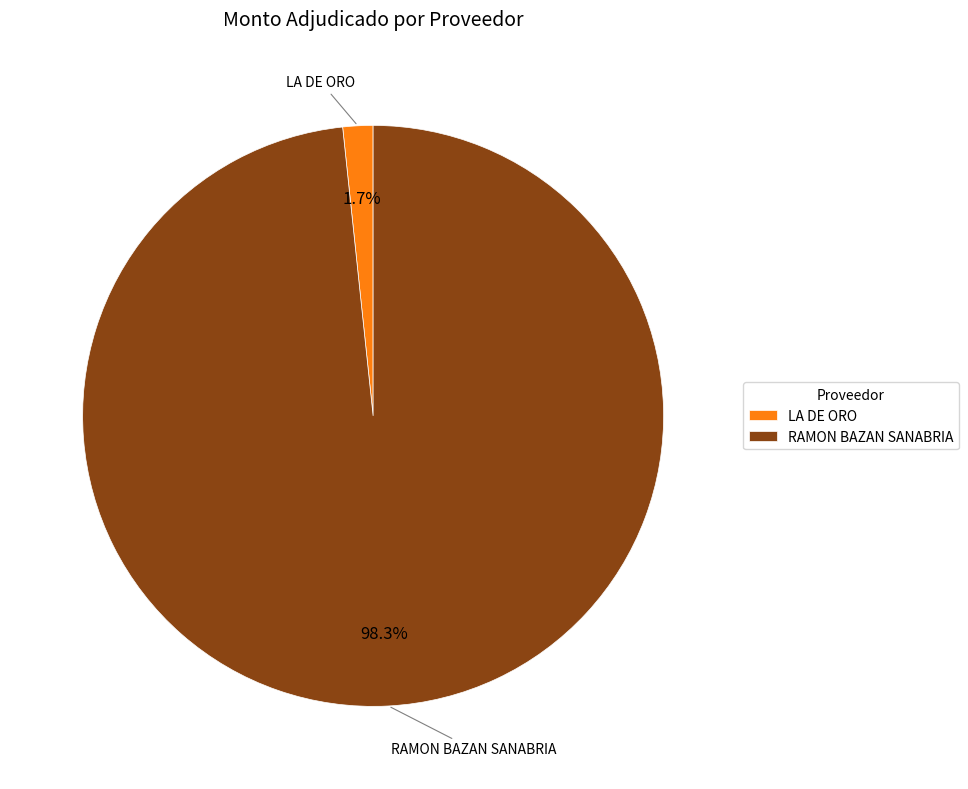

Which slice is the largest?

RAMON BAZAN SANABRIA